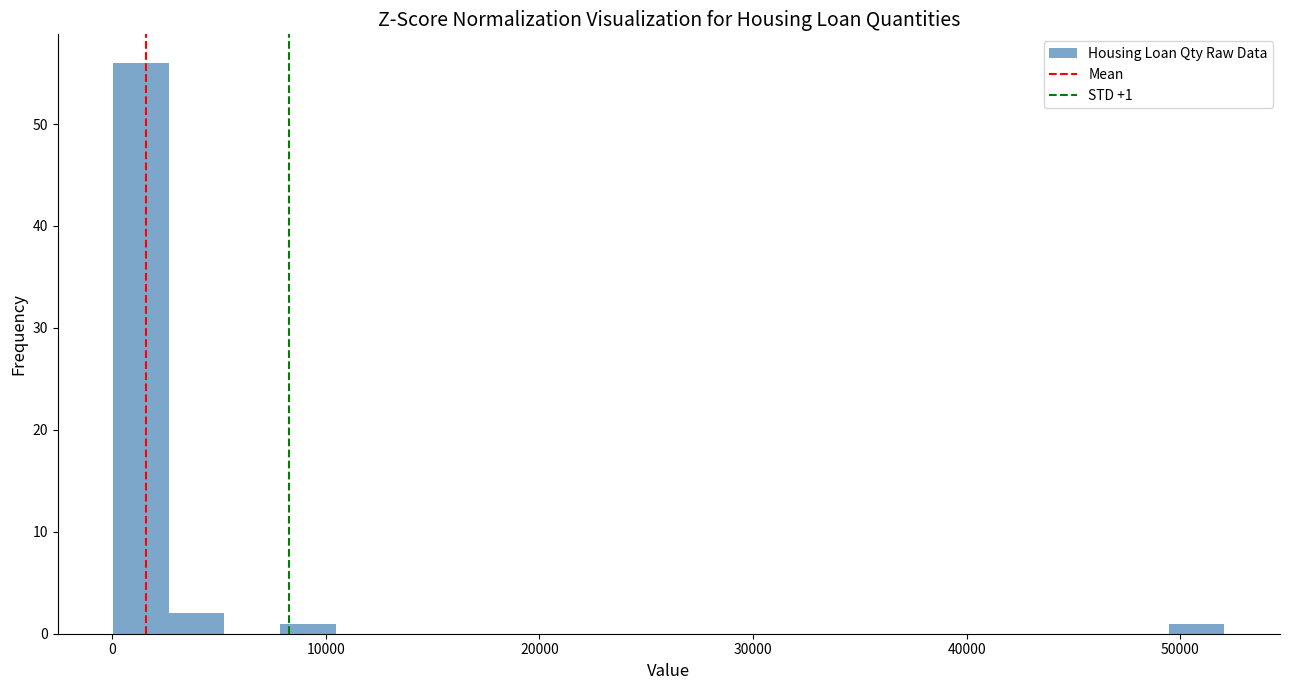

Around what value on the x-axis is the tallest bar? Give the approximate position of its centre, as read against the axis.

1000